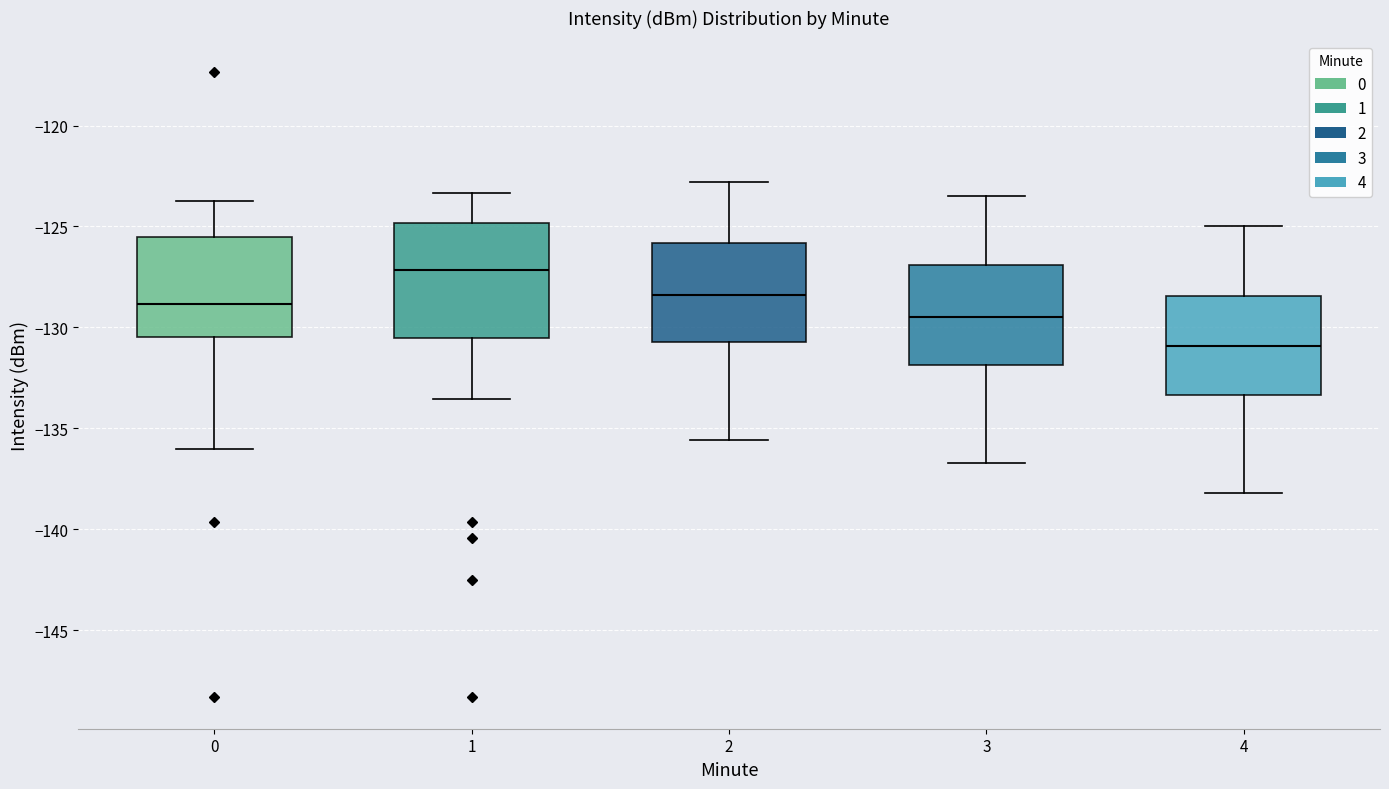

Where is the lower edge of the box at x = 2 on the y-axis? The values are not printed on the chart, so give them approximately, as read against the axis.

-130.5